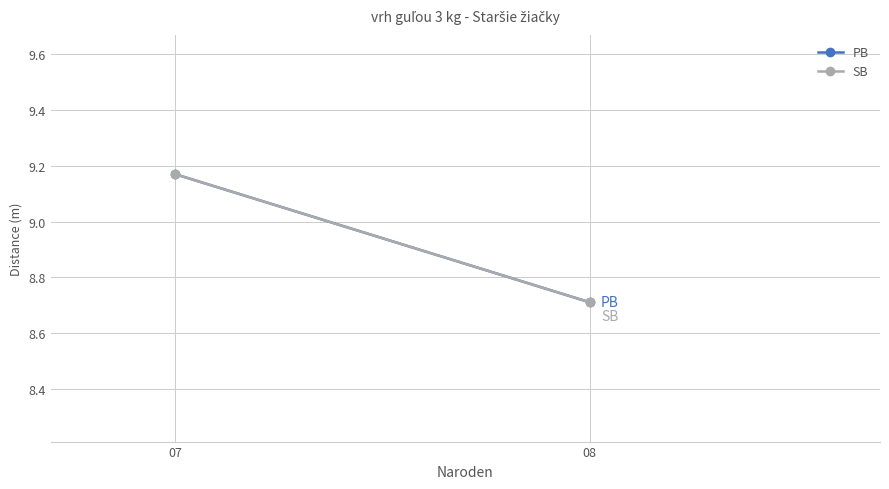

Count the PB values in the range 8 to 9.

1